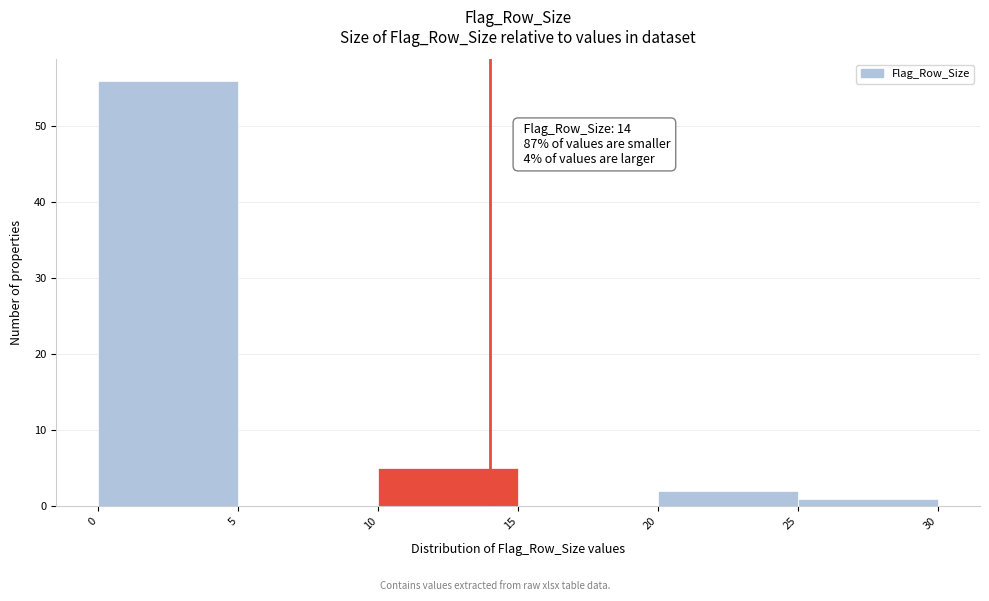

Which range on the x-axis has the tallest bar?

0 to 5